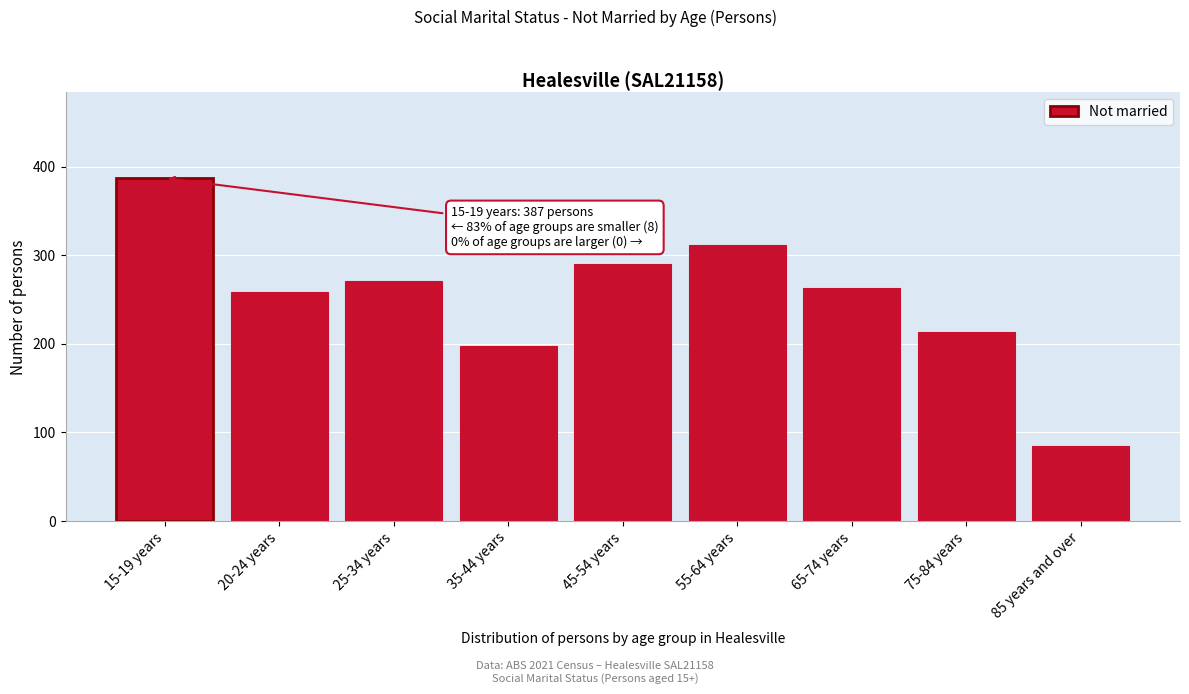

Reading right to left, what are all the values shown in this chart?

85 years and over=85	75-84 years=213	65-74 years=263	55-64 years=312	45-54 years=290	35-44 years=197	25-34 years=271	20-24 years=258	15-19 years=387